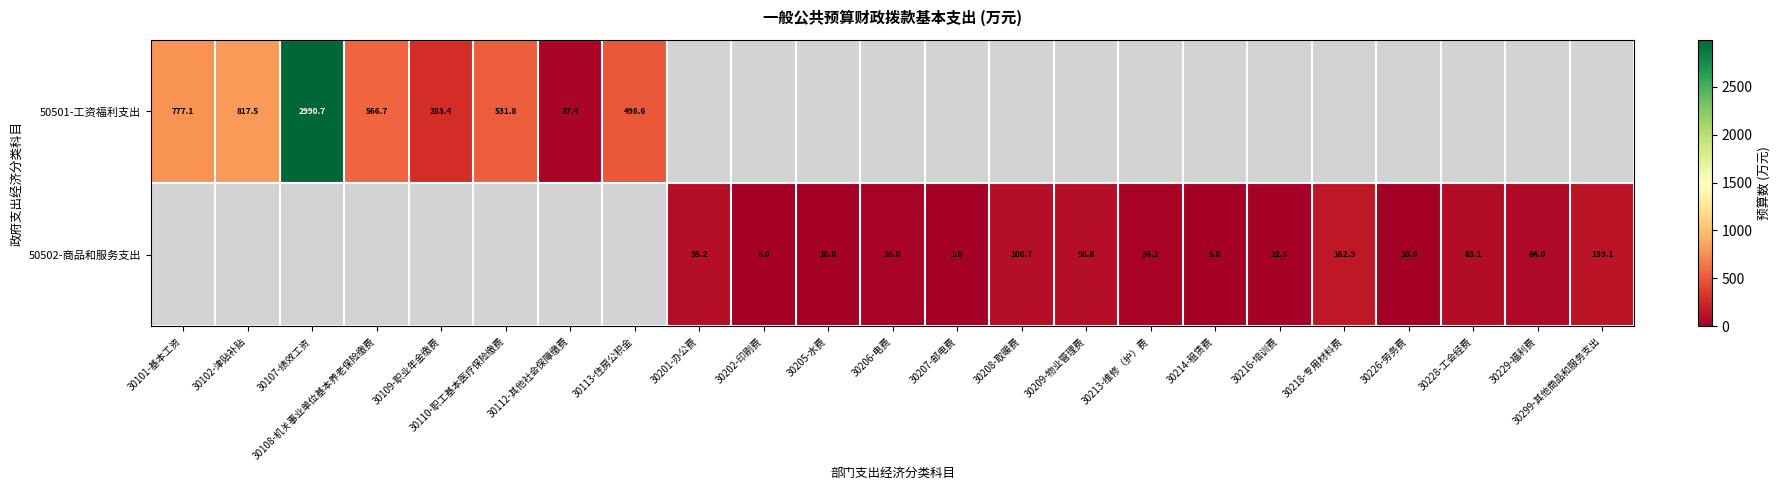

Between 30299-其他商品和服务支出 and 30229-福利费, which is larger?

30299-其他商品和服务支出